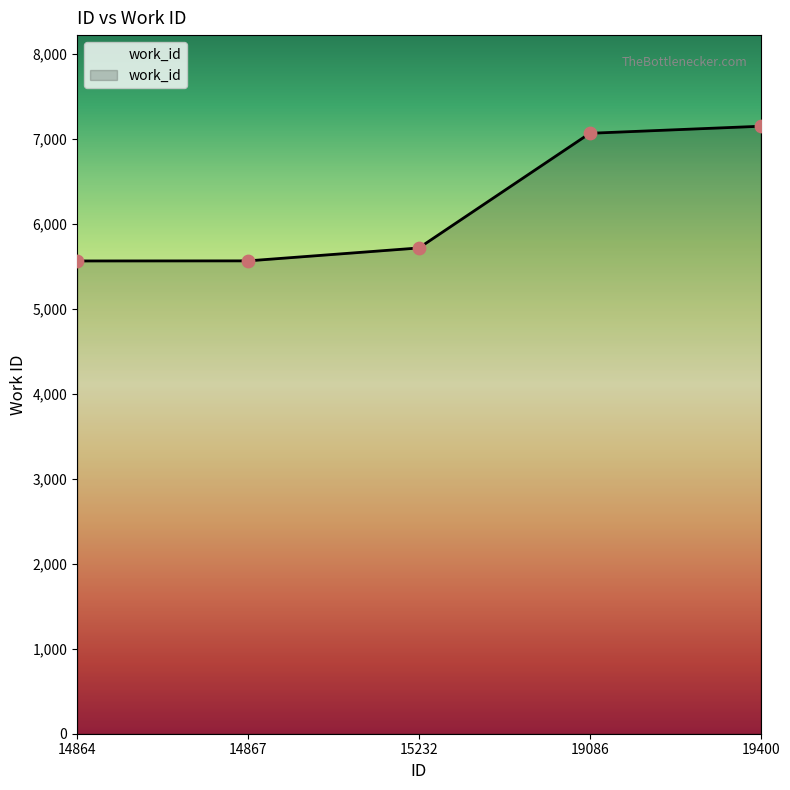

What is the ratio of the value at 15232 to the value at 14867?

1.0